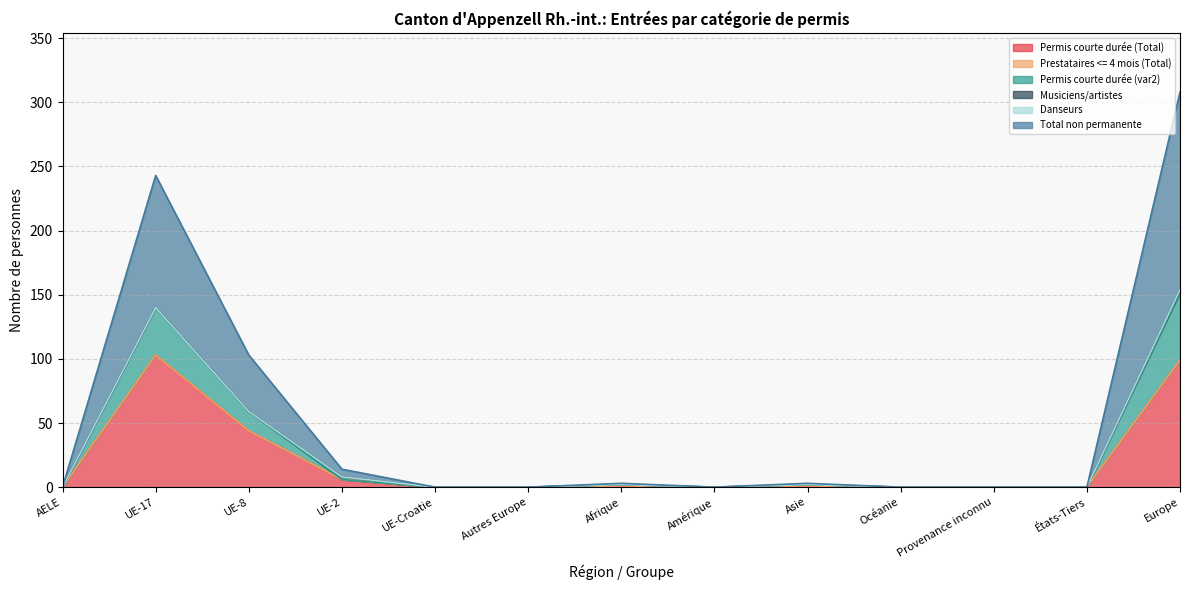

How many interior local valleys does the Total non permanente series have?

1